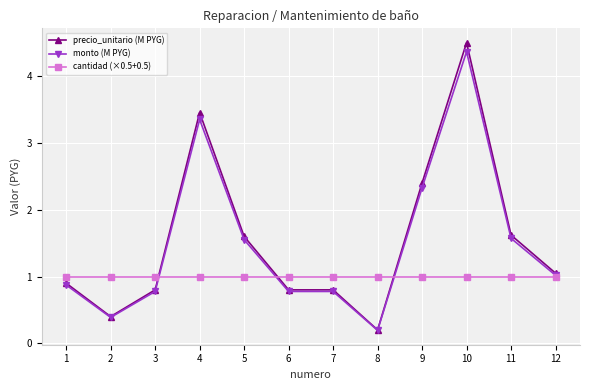

Is it true that monto (M PYG) equals 0.2 at 12?

False